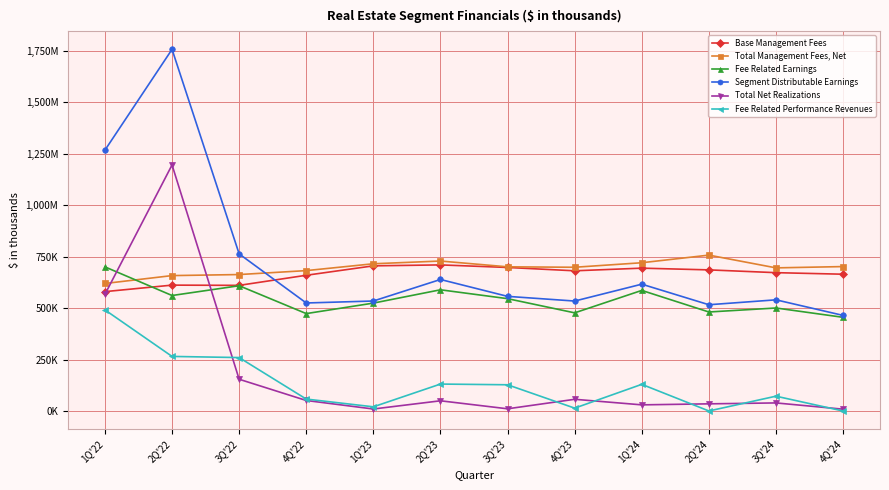

What is the total value across all series at 1Q'24?

2777302